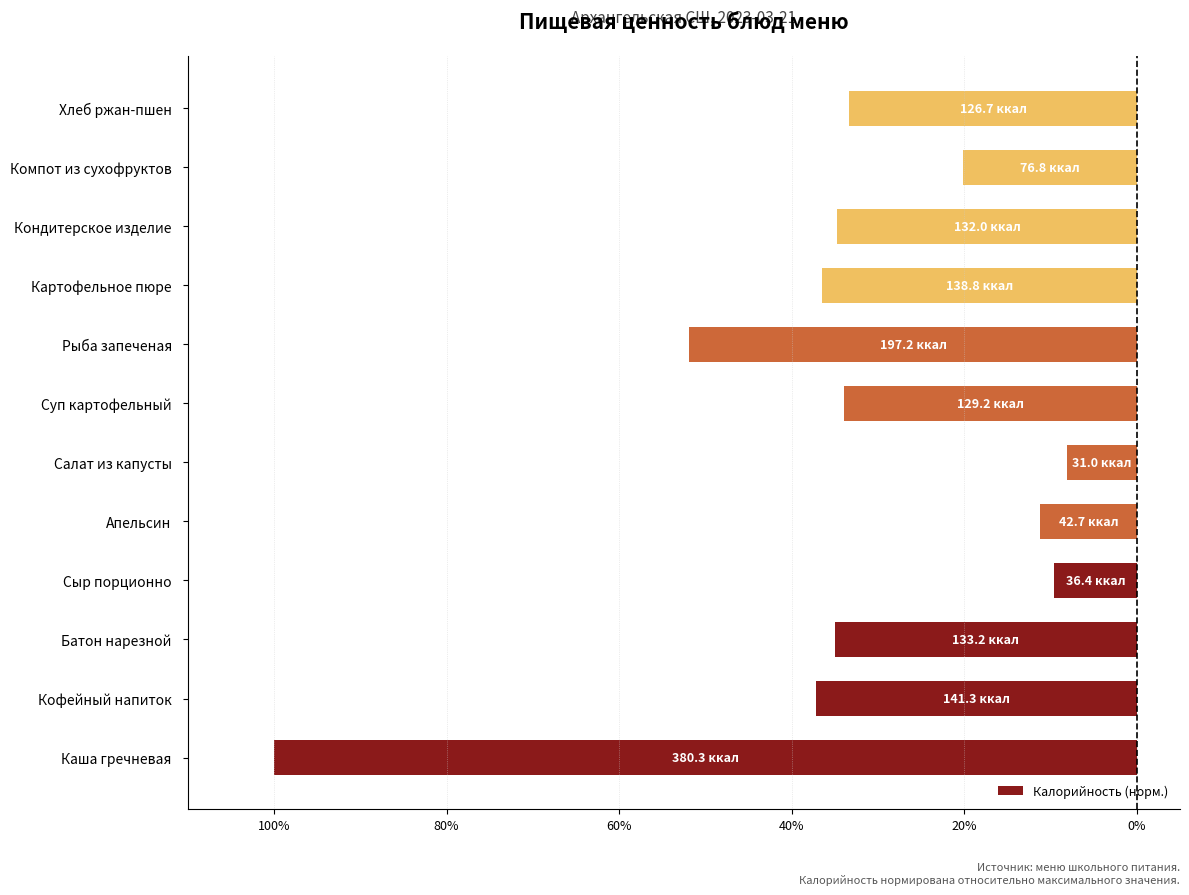

Are the bars horizontal?

Yes